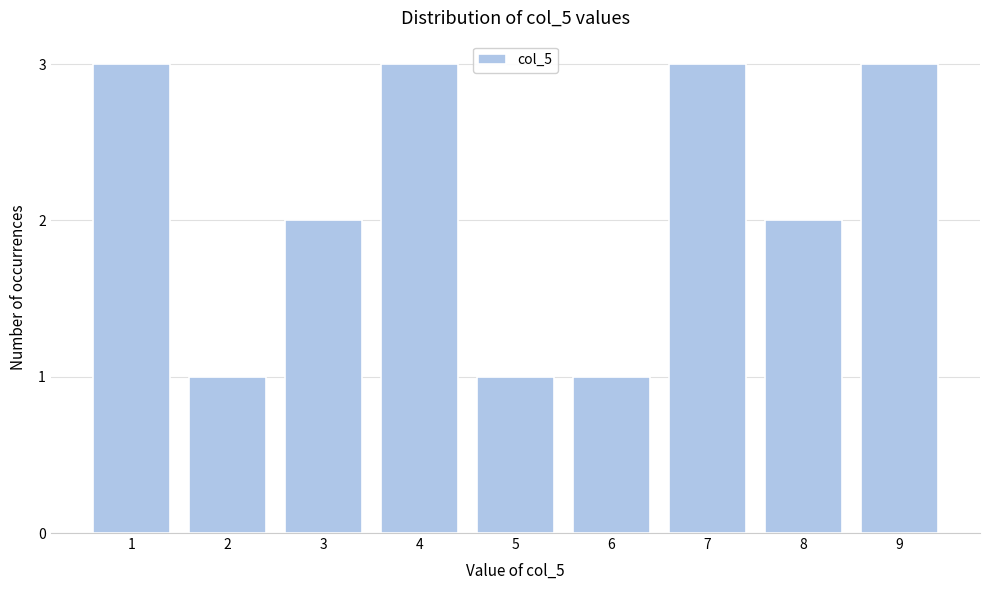

Reading left to right, transcribe all the data shown in this chart.

1=3	2=1	3=2	4=3	5=1	6=1	7=3	8=2	9=3